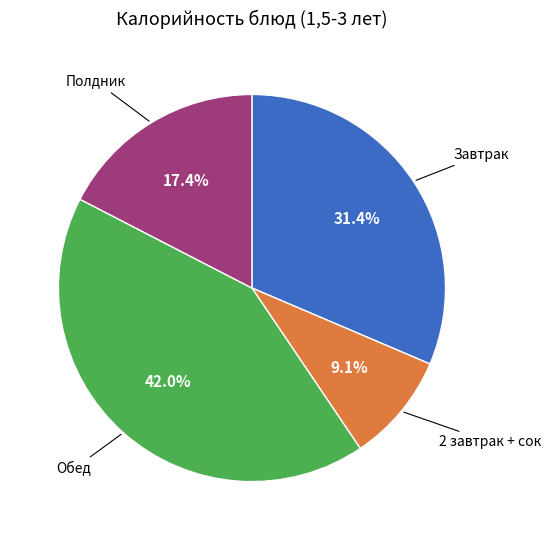

Is there any slice that represents more than half of the pie?

No